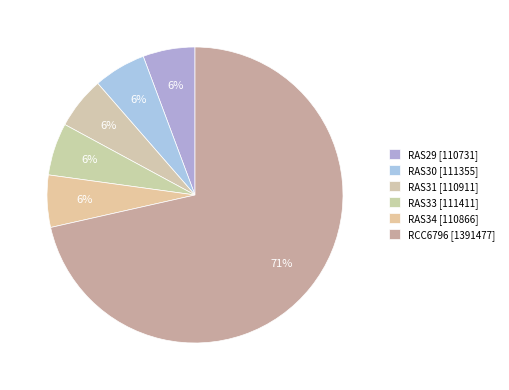

What percentage is the RAS29 slice, to the nearest percent?

6%